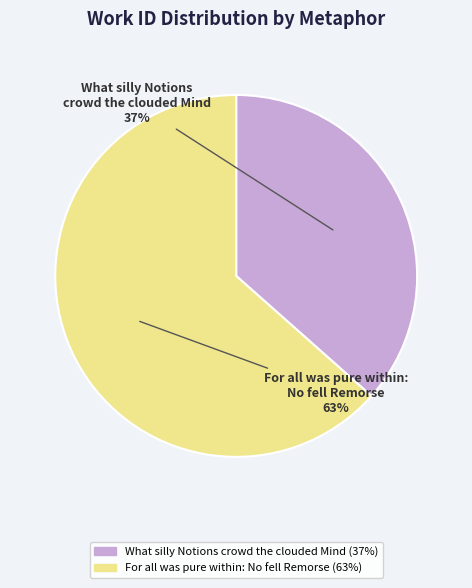

Is it true that What silly Notions crowd the clouded Mind is 37% of the pie?

True